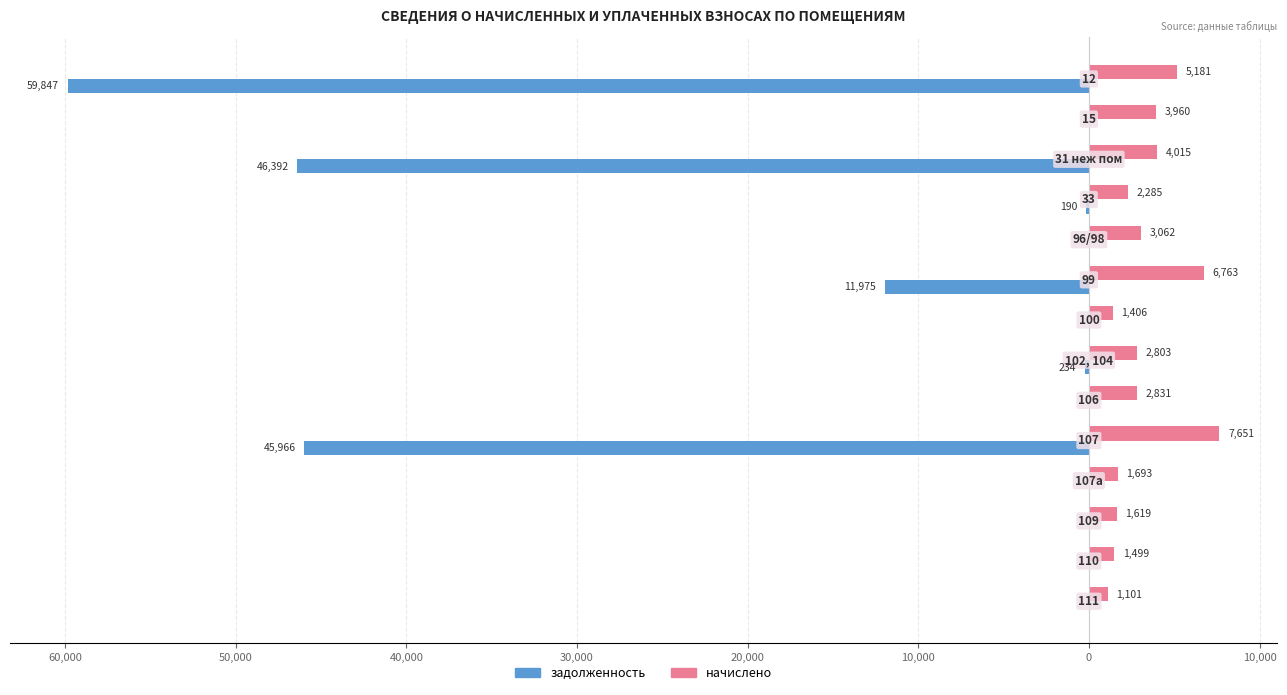

Which series has the largest total across all categories?

начислено